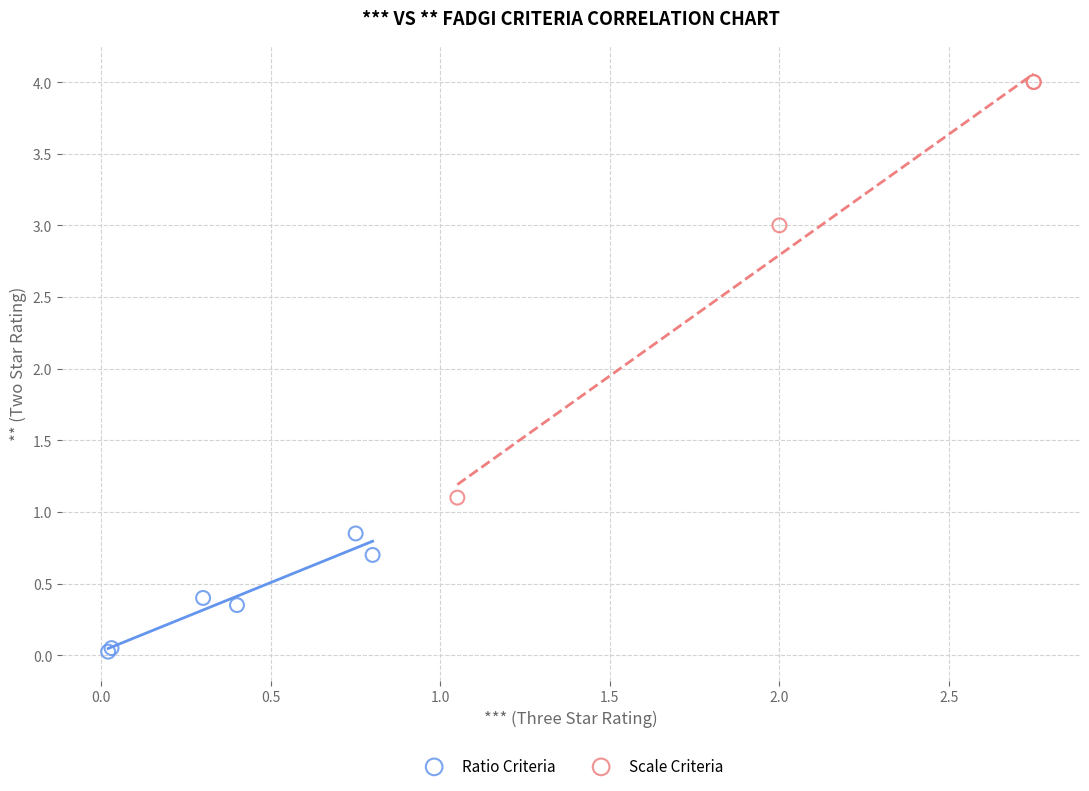

What are all the series names shown in the legend?

Ratio Criteria, Scale Criteria